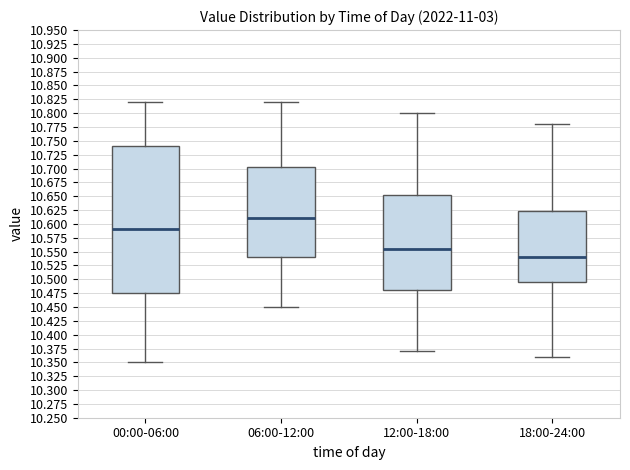

Reading left to right, read every box against the y-axis: the position of its median line, the range the box covers, and the ends of its whiskers. The values are not printed on the chart, so give them approximately, as read against the axis.

00:00-06:00: median 10.590, box 10.475 to 10.740, whiskers 10.350 to 10.820
06:00-12:00: median 10.610, box 10.540 to 10.705, whiskers 10.450 to 10.820
12:00-18:00: median 10.555, box 10.480 to 10.655, whiskers 10.370 to 10.800
18:00-24:00: median 10.540, box 10.495 to 10.625, whiskers 10.360 to 10.780